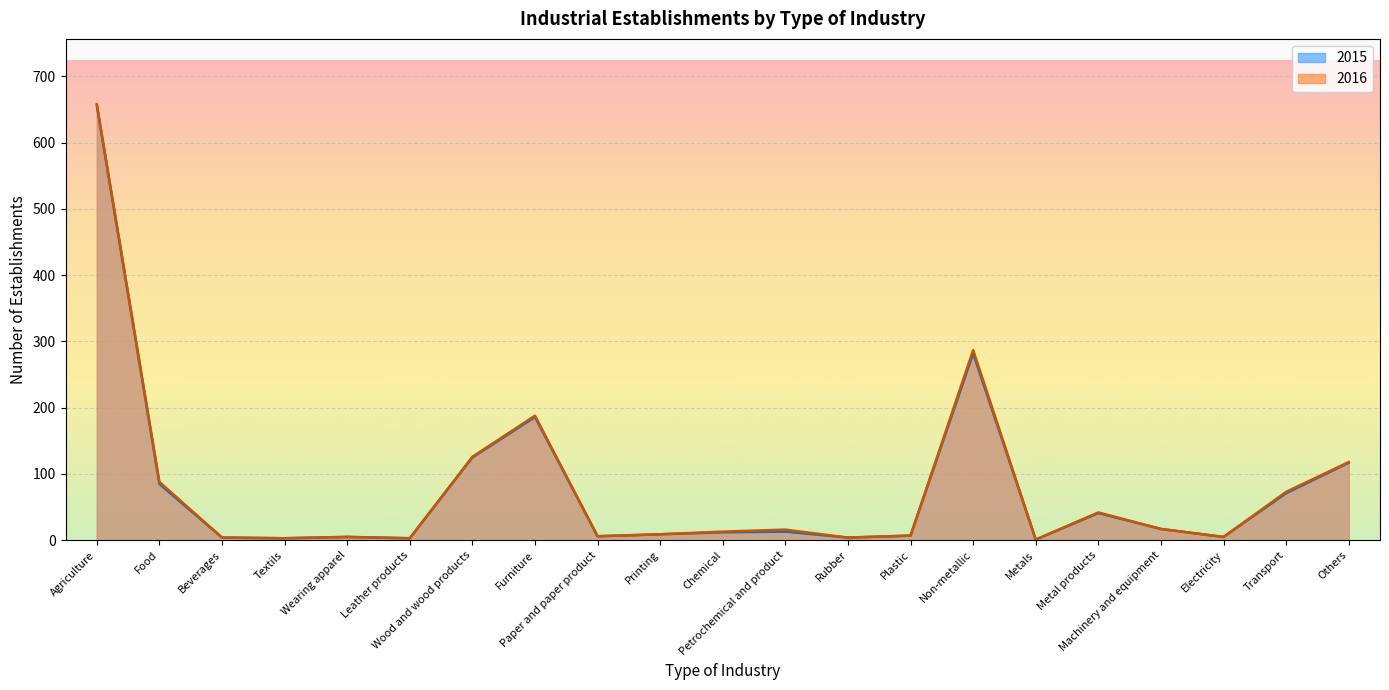

What is the average value of the 2015 series?

79